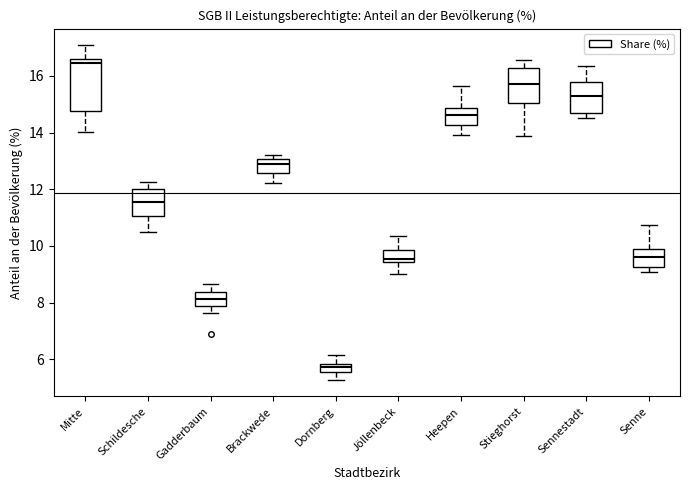

Reading left to right, read every box against the y-axis: the position of its median line, the range the box covers, and the ends of its whiskers. The values are not printed on the chart, so give them approximately, as read against the axis.

Mitte: median 16.4, box 14.8 to 16.6, whiskers 14.0 to 17.0
Schildesche: median 11.6, box 11.0 to 12.0, whiskers 10.4 to 12.2
Gadderbaum: median 8.2, box 7.8 to 8.4, whiskers 7.6 to 8.6
Brackwede: median 12.8, box 12.6 to 13.0, whiskers 12.2 to 13.2
Dornberg: median 5.8 (inside the box), box 5.6 to 5.8, whiskers 5.2 to 6.2
Jöllenbeck: median 9.6, box 9.4 to 9.8, whiskers 9.0 to 10.4
Heepen: median 14.6, box 14.2 to 14.8, whiskers 14.0 to 15.6
Stieghorst: median 15.8, box 15.0 to 16.2, whiskers 13.8 to 16.6
Sennestadt: median 15.2, box 14.6 to 15.8, whiskers 14.6 (just below the box's lower edge) to 16.4
Senne: median 9.6, box 9.2 to 9.8, whiskers 9.0 to 10.8